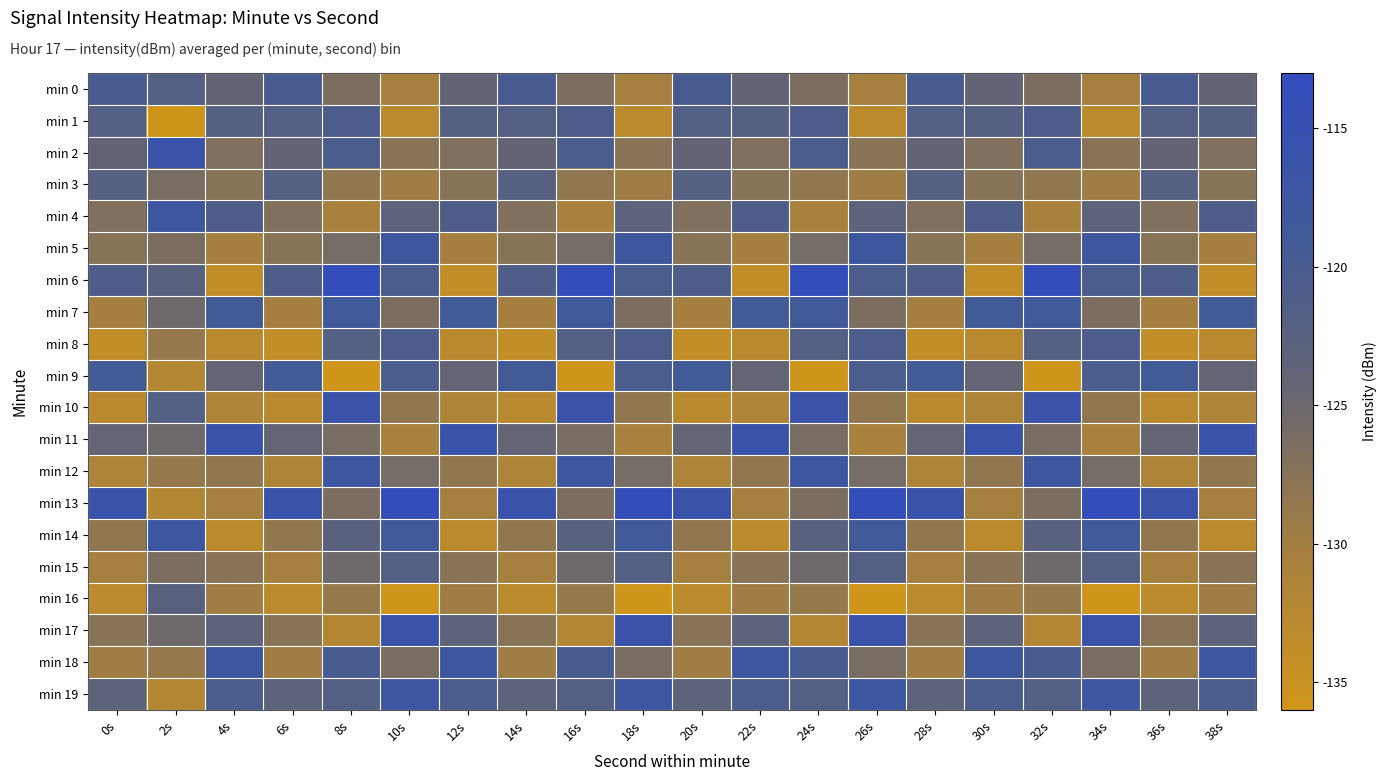

Count the number of categories in the chart.

20